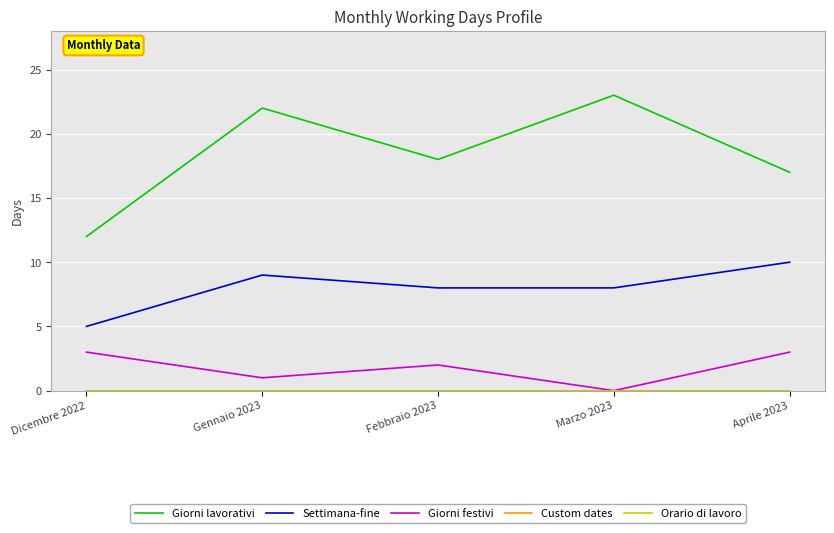

Reading left to right, extract all data points from this chart.

Giorni lavorativi: 12	22	18	23	17
Settimana-fine: 5	9	8	8	10
Giorni festivi: 3	1	2	0	3
Custom dates: 0	0	0	0	0
Orario di lavoro: 0	0	0	0	0